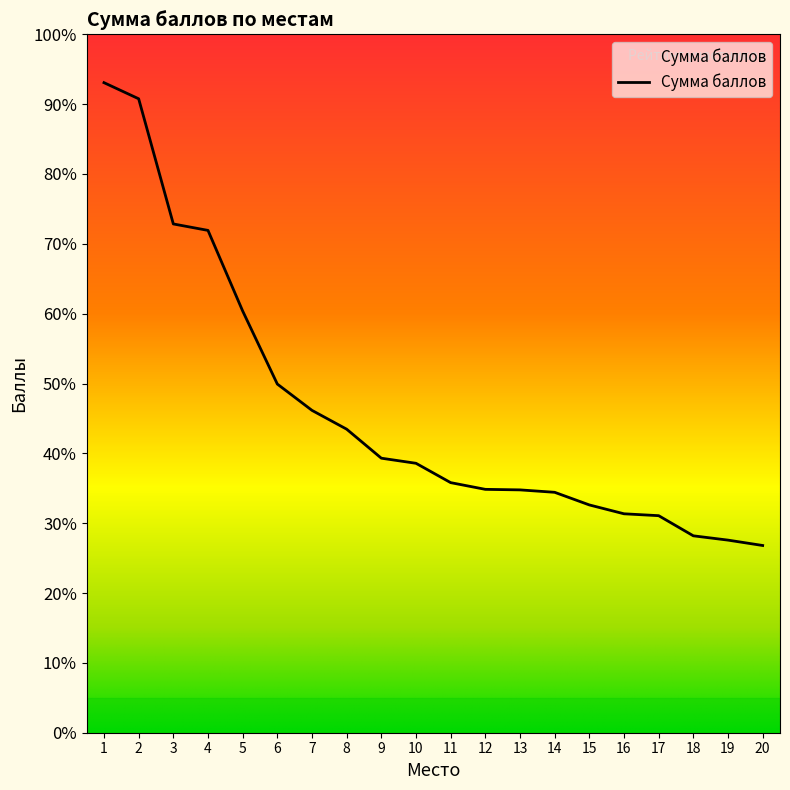

List the labels in order of value, smallest first.

20, 19, 18, 17, 16, 15, 14, 13, 12, 11, 10, 9, 8, 7, 6, 5, 4, 3, 2, 1